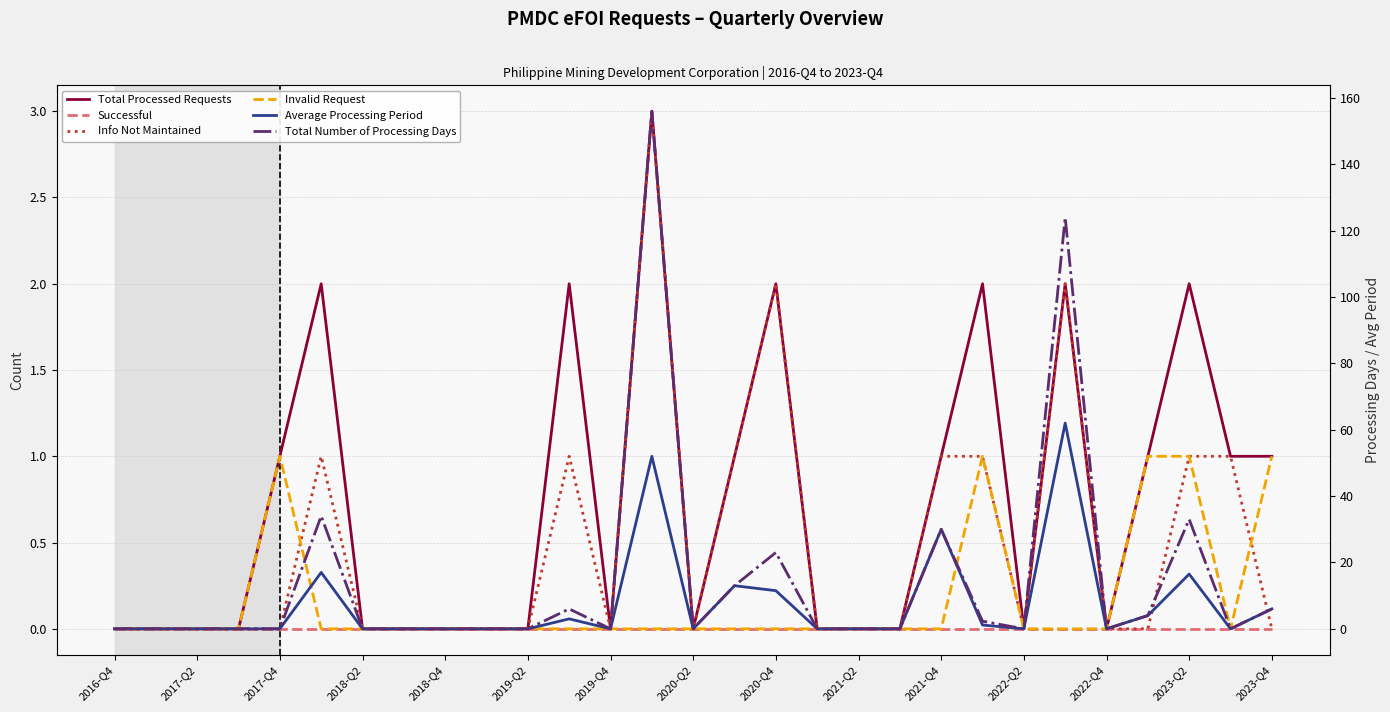

Which series has the largest range (max minus min)?

Total Number of Processing Days